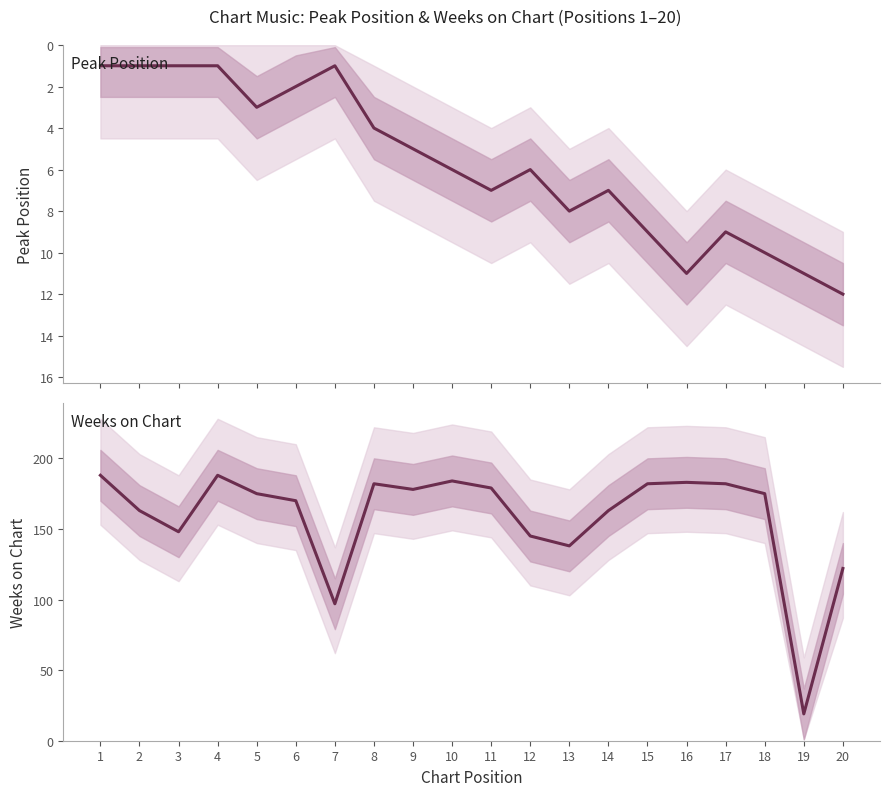

What is the difference between the maximum and second lowest values in the Weeks on Chart series?

91